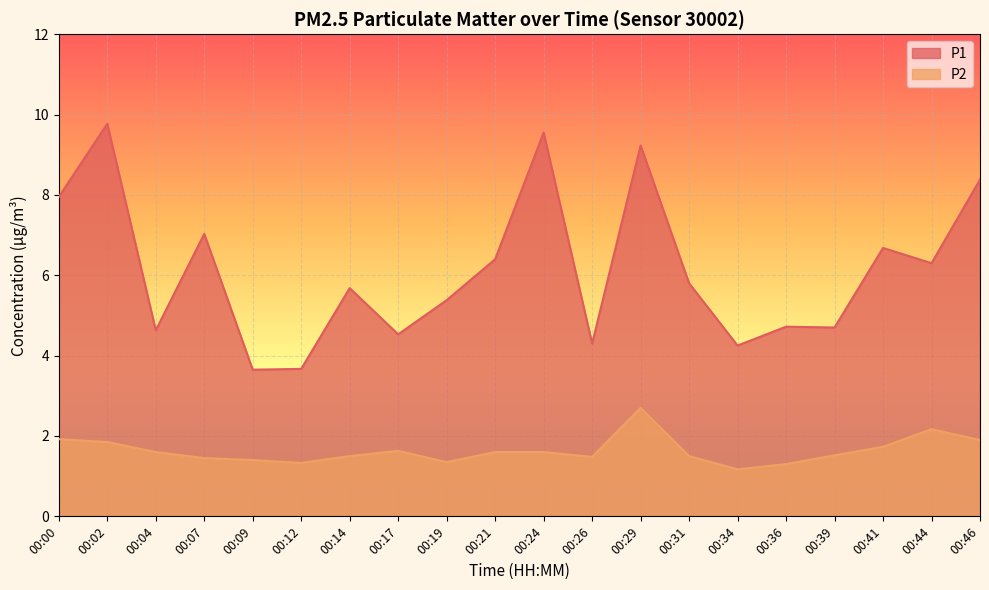

At which label is P2 closest to 1?

00:34